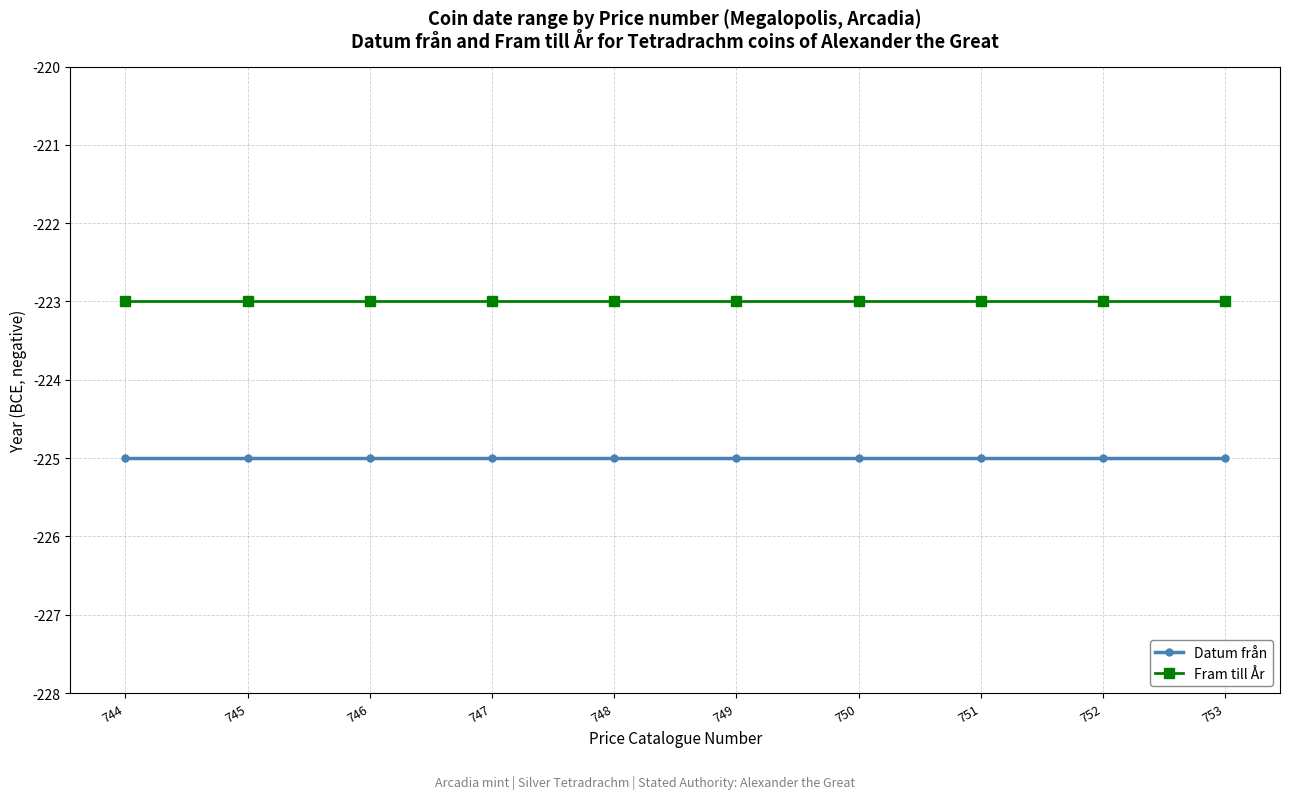

Does the chart have visible grid lines?

Yes